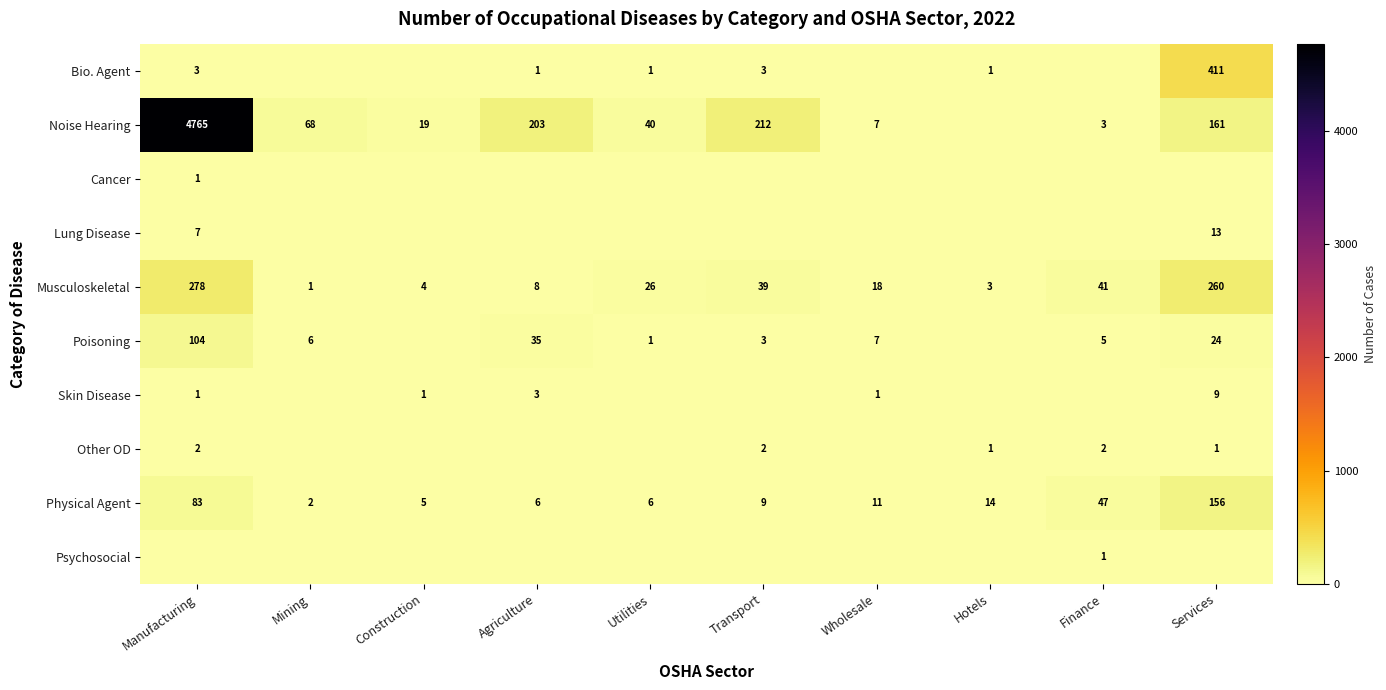

What is the spread (max minus min) of values at Finance?

47